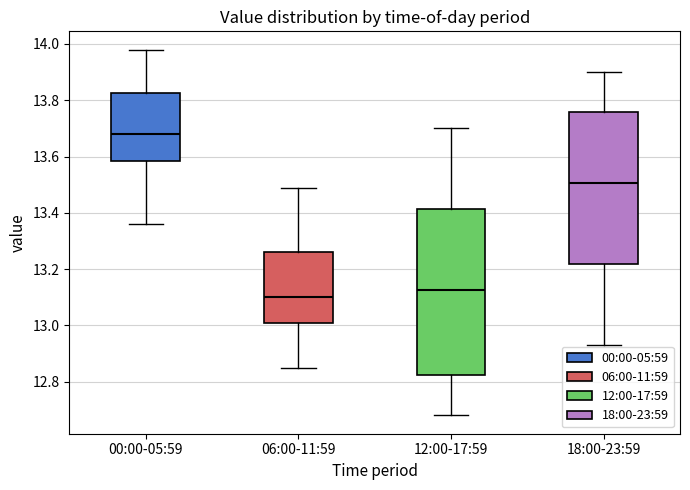

Where does the median line of the box for 18:00-23:59 sit on the y-axis? The values are not printed on the chart, so give them approximately, as read against the axis.

13.50